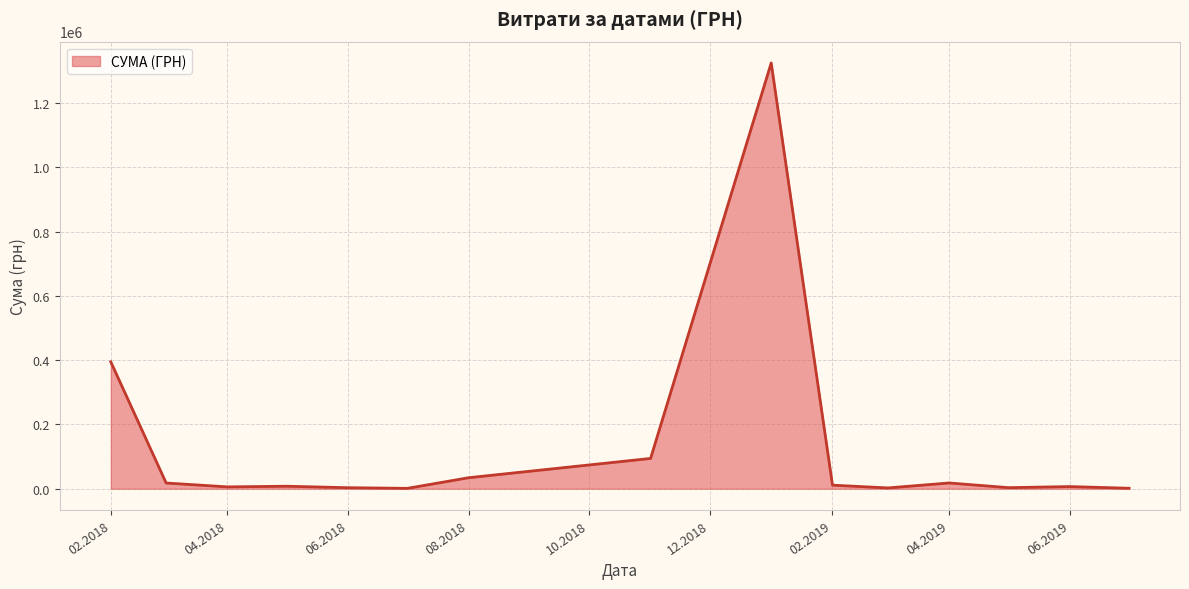

What is the greatest value displayed?

1324416.5